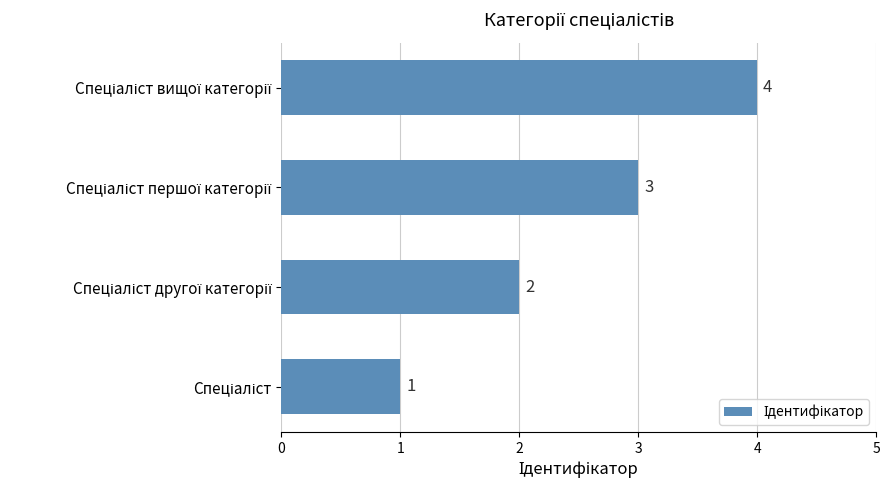

What is the difference between the maximum and minimum values?

3